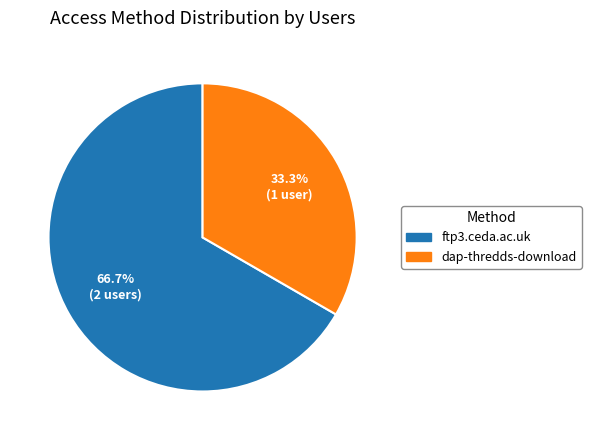

What is the majority slice?

ftp3.ceda.ac.uk